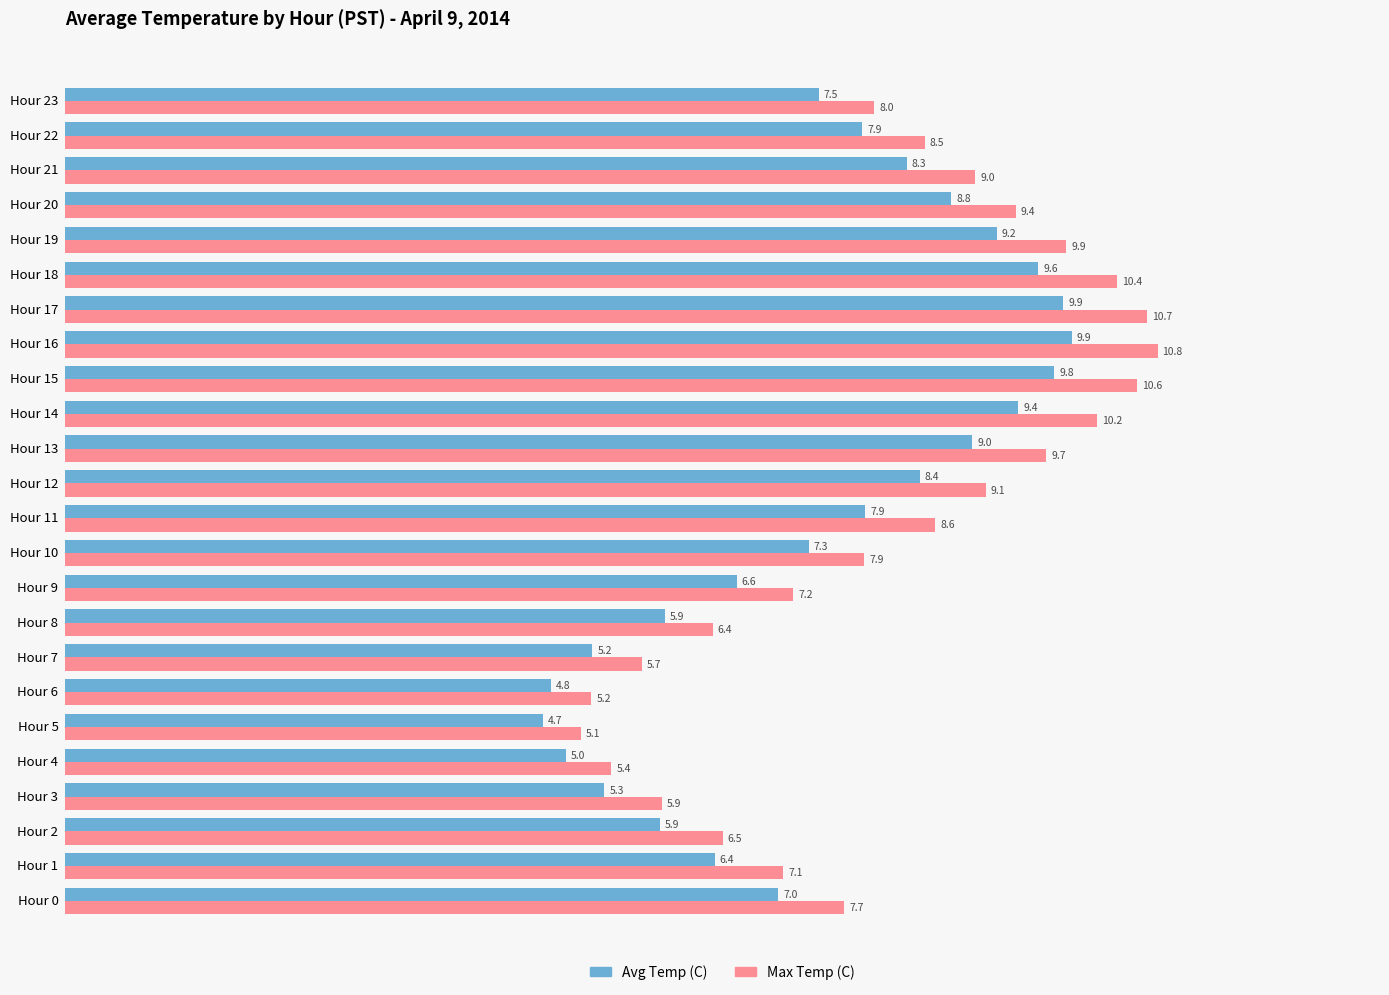

What is the difference between the maximum and minimum values in the Max Temp (C) series?

5.7